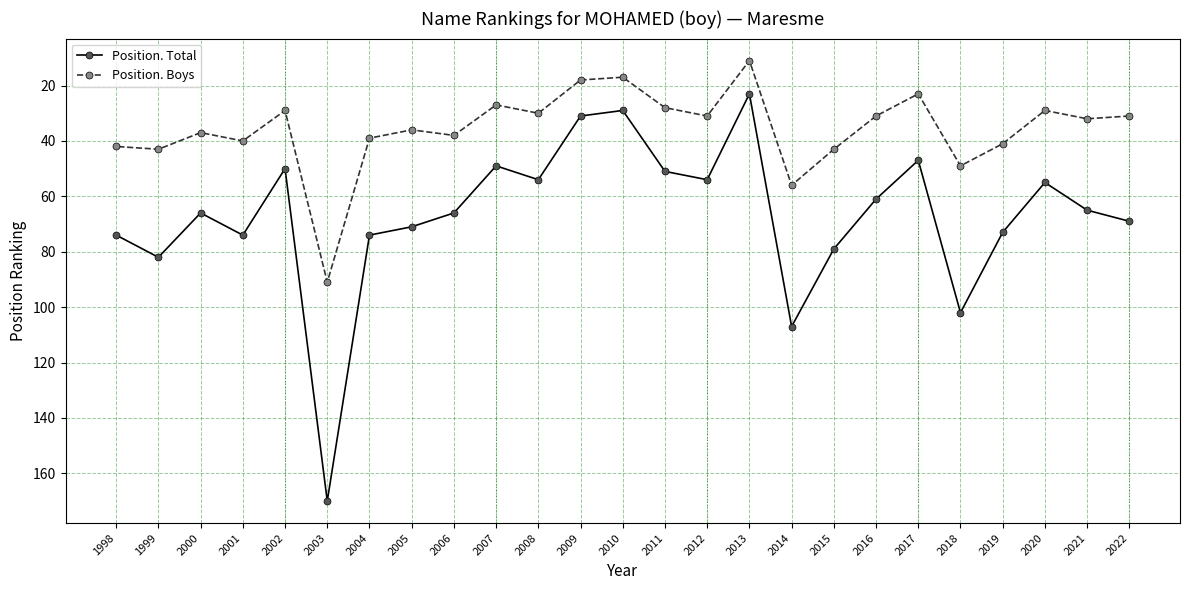

Rank the series at 2014 from highest to lowest value.

Position. Total, Position. Boys